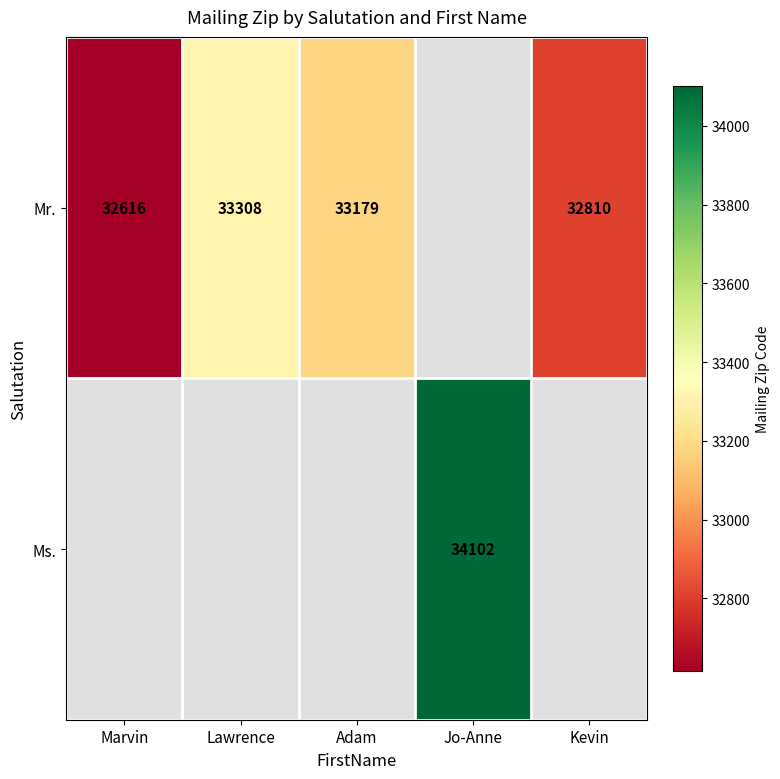

The value of Mr. at Marvin is 21709. True or false?

False